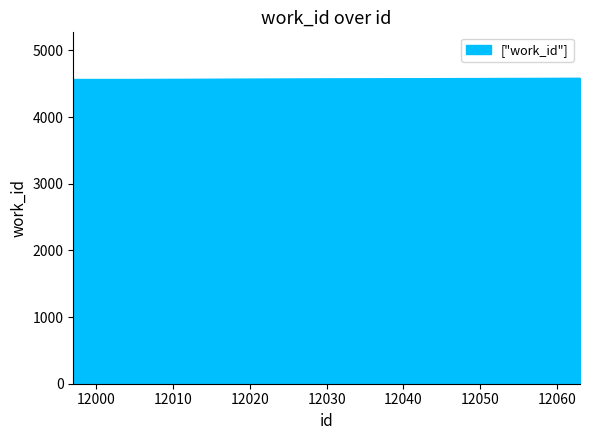

What is the maximum value shown in the chart?

4584